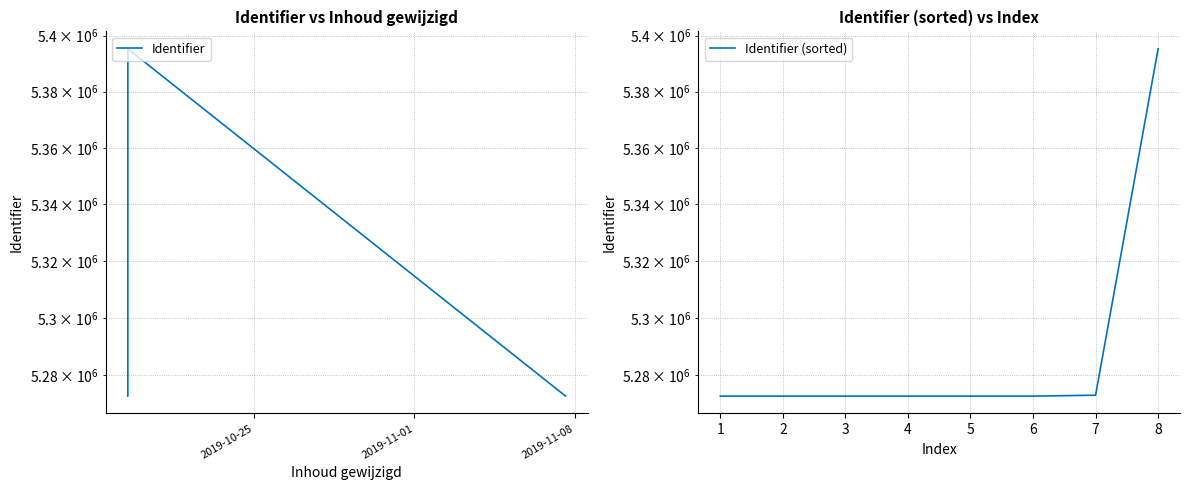

Rank the series at 2019-10-25 from highest to lowest value.

Identifier, Identifier (sorted)